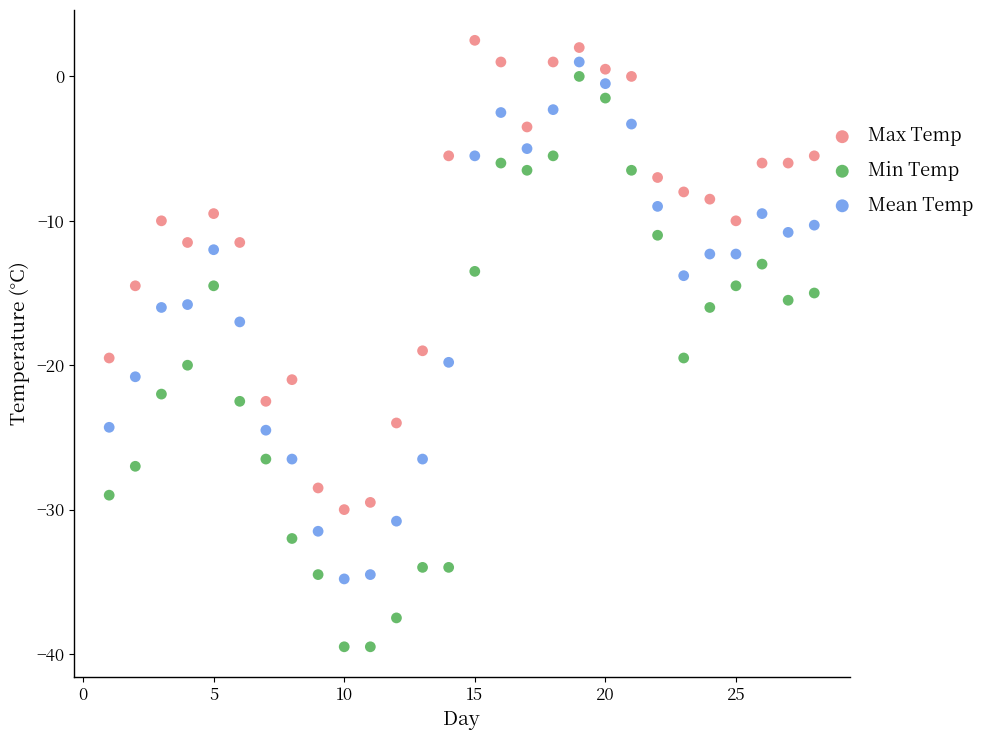

What is the X range (max minus min) for the scatter plot?

27.0